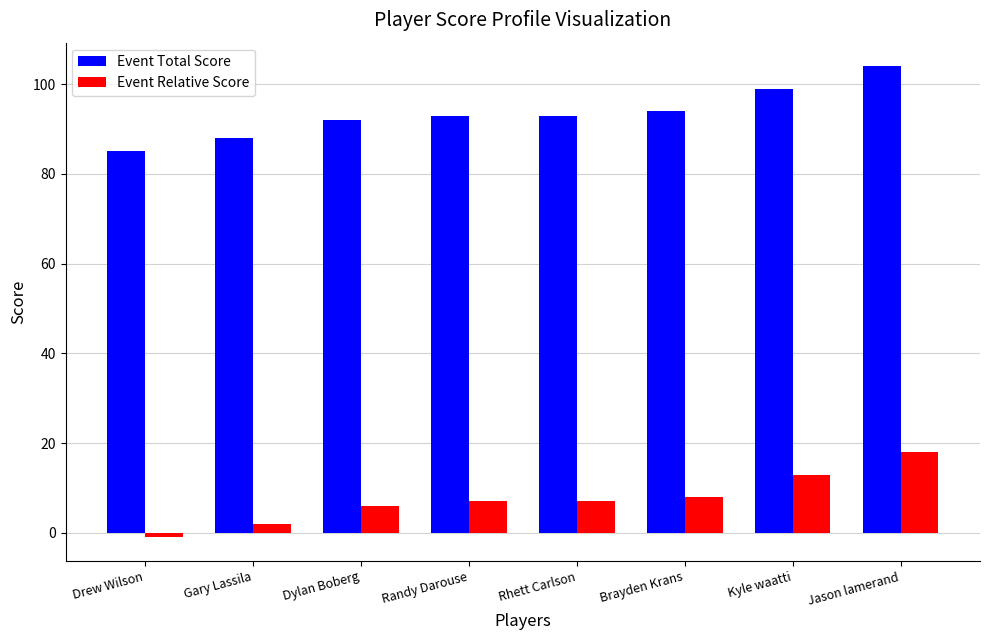

What is the minimum value for Event Total Score?

85